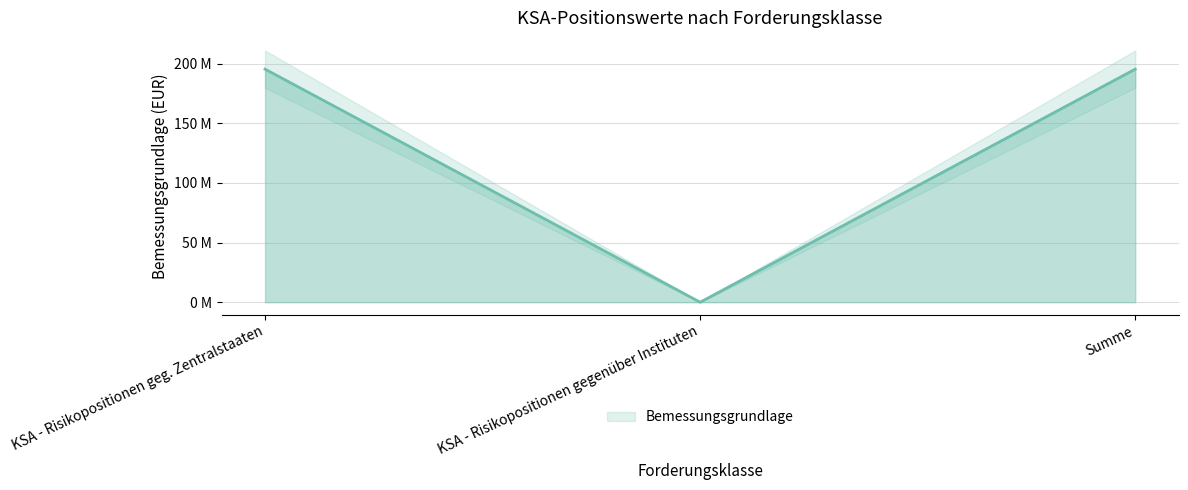

List the labels in order of value, largest first.

KSA - Risikopositionen geg. Zentralstaaten, Summe, KSA - Risikopositionen gegenüber Instituten